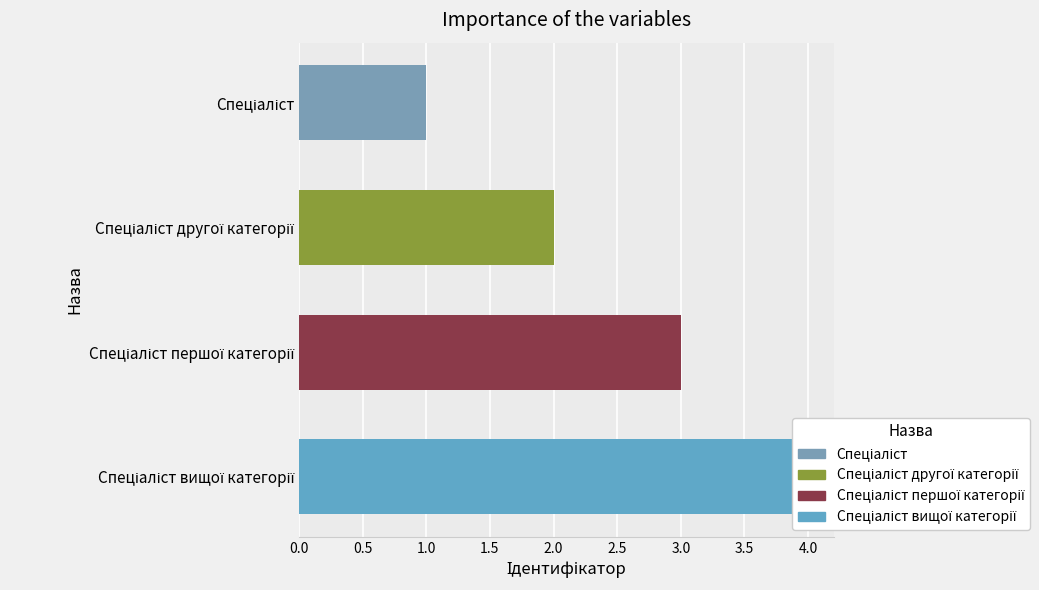

What is the value of the 3rd bar from the left?

3